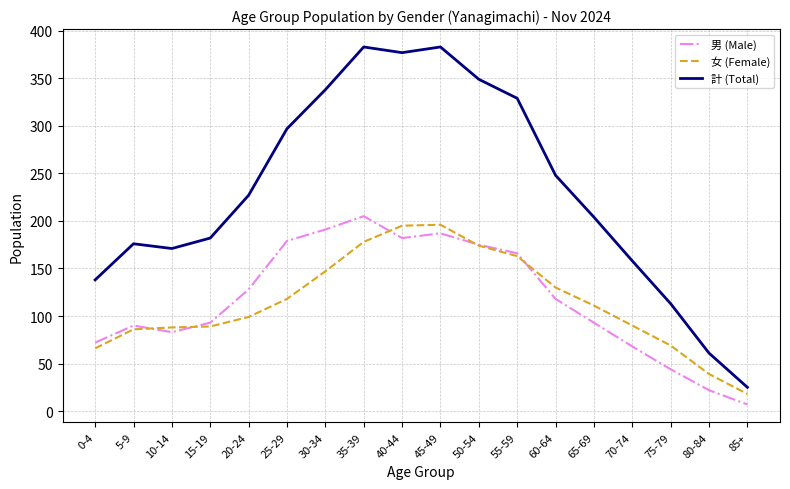

What is the difference between the maximum and minimum values in the 女 (Female) series?

178